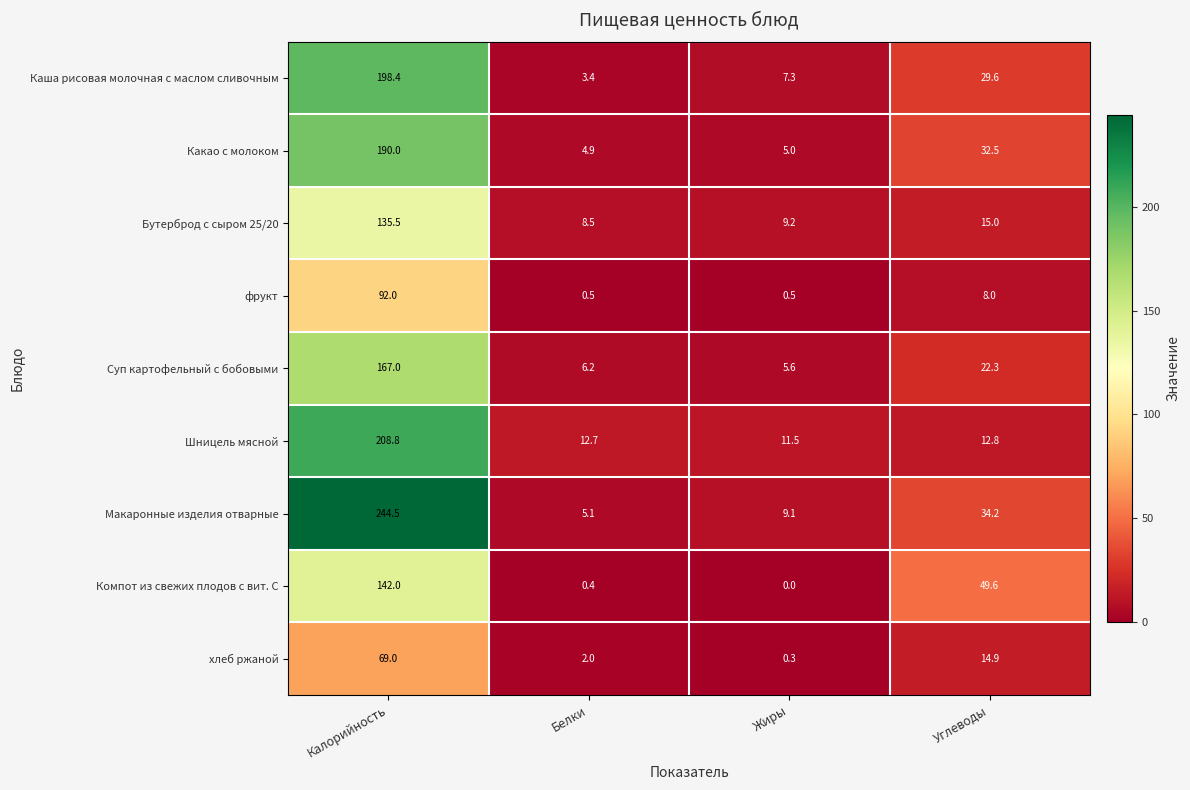

What is the sum of the Каша рисовая молочная с маслом сливочным values at Углеводы and Белки?

33.0